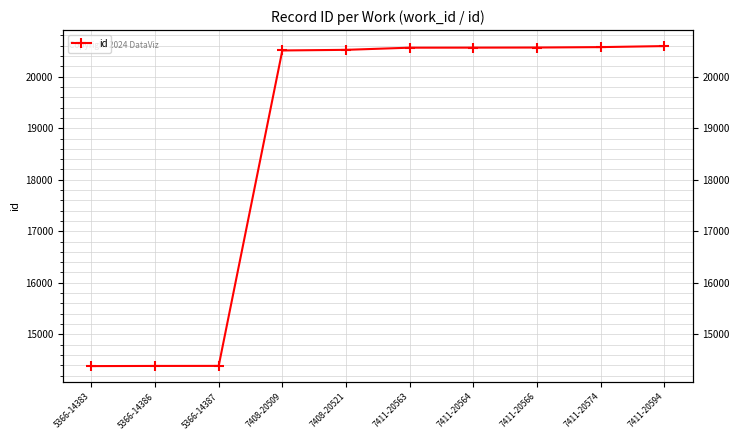

Where does the data first go above 20563?

7411-20564